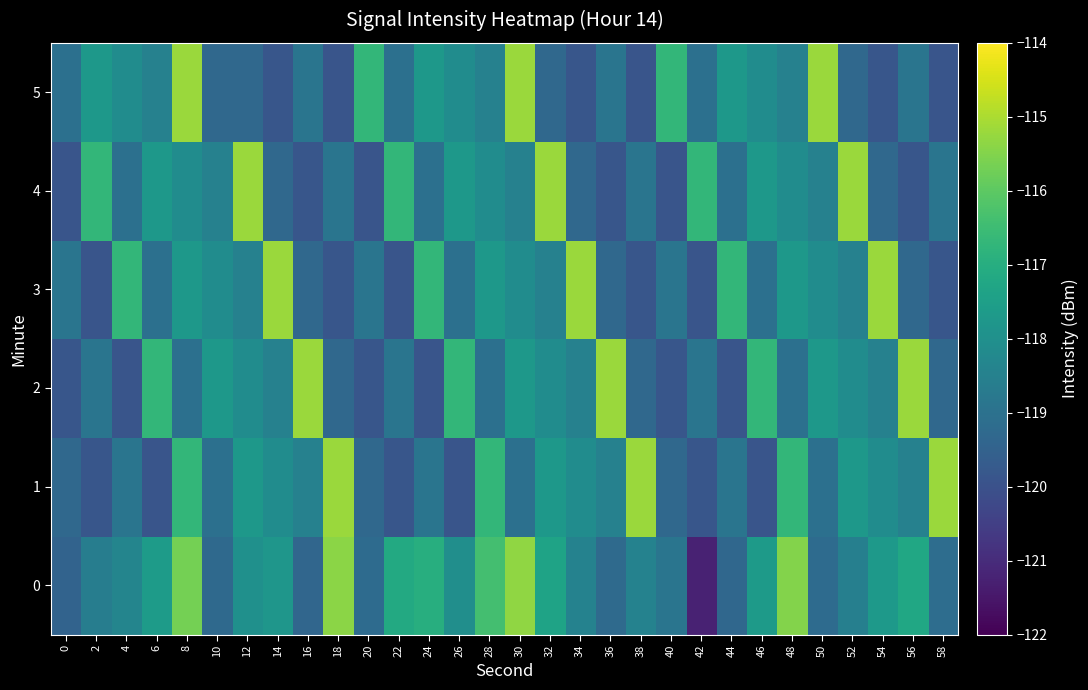

Reading right to left, what are all the values shown in this chart?

0: 58=-119.1	56=-117.2	54=-117.7	52=-118.5	50=-119.2	48=-115.5	46=-117.7	44=-119.3	42=-121.2	40=-118.9	38=-118.5	36=-119.2	34=-118.4	32=-117.4	30=-115.3	28=-116.4	26=-118.0	24=-117.0	22=-117.2	20=-119.2	18=-115.4	16=-119.3	14=-117.8	12=-118.0	10=-119.3	8=-115.7	6=-117.6	4=-118.3	2=-118.6	0=-119.5
1: 58=-115.2	56=-118.5	54=-118.1	52=-117.7	50=-119.1	48=-116.7	46=-119.9	44=-118.9	42=-119.9	40=-119.3	38=-115.2	36=-118.5	34=-118.1	32=-117.7	30=-119.1	28=-116.7	26=-119.9	24=-118.9	22=-119.9	20=-119.3	18=-115.2	16=-118.5	14=-118.1	12=-117.7	10=-119.1	8=-116.7	6=-119.9	4=-118.9	2=-119.9	0=-119.3
2: 58=-119.3	56=-115.2	54=-118.5	52=-118.1	50=-117.7	48=-119.1	46=-116.7	44=-119.9	42=-118.9	40=-119.9	38=-119.3	36=-115.2	34=-118.5	32=-118.1	30=-117.7	28=-119.1	26=-116.7	24=-119.9	22=-118.9	20=-119.9	18=-119.3	16=-115.2	14=-118.5	12=-118.1	10=-117.7	8=-119.1	6=-116.7	4=-119.9	2=-118.9	0=-119.9
3: 58=-119.9	56=-119.3	54=-115.2	52=-118.5	50=-118.1	48=-117.7	46=-119.1	44=-116.7	42=-119.9	40=-118.9	38=-119.9	36=-119.3	34=-115.2	32=-118.5	30=-118.1	28=-117.7	26=-119.1	24=-116.7	22=-119.9	20=-118.9	18=-119.9	16=-119.3	14=-115.2	12=-118.5	10=-118.1	8=-117.7	6=-119.1	4=-116.7	2=-119.9	0=-118.9
4: 58=-118.9	56=-119.9	54=-119.3	52=-115.2	50=-118.5	48=-118.1	46=-117.7	44=-119.1	42=-116.7	40=-119.9	38=-118.9	36=-119.9	34=-119.3	32=-115.2	30=-118.5	28=-118.1	26=-117.7	24=-119.1	22=-116.7	20=-119.9	18=-118.9	16=-119.9	14=-119.3	12=-115.2	10=-118.5	8=-118.1	6=-117.7	4=-119.1	2=-116.7	0=-119.9
5: 58=-119.9	56=-118.9	54=-119.9	52=-119.3	50=-115.2	48=-118.5	46=-118.1	44=-117.7	42=-119.1	40=-116.7	38=-119.9	36=-118.9	34=-119.9	32=-119.3	30=-115.2	28=-118.5	26=-118.1	24=-117.7	22=-119.1	20=-116.7	18=-119.9	16=-118.9	14=-119.9	12=-119.3	10=-119.3	8=-115.2	6=-118.5	4=-118.1	2=-117.7	0=-119.1